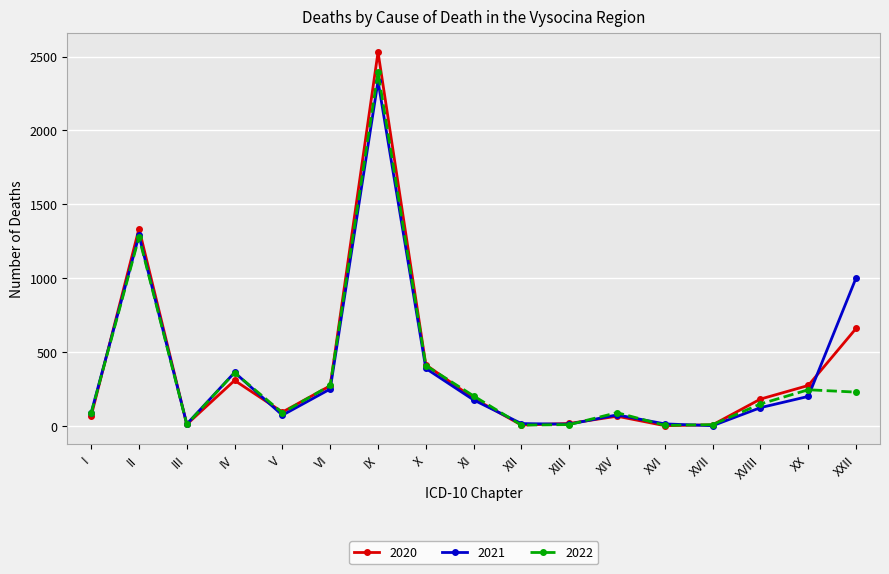

The value of 2020 at X is 263. True or false?

False